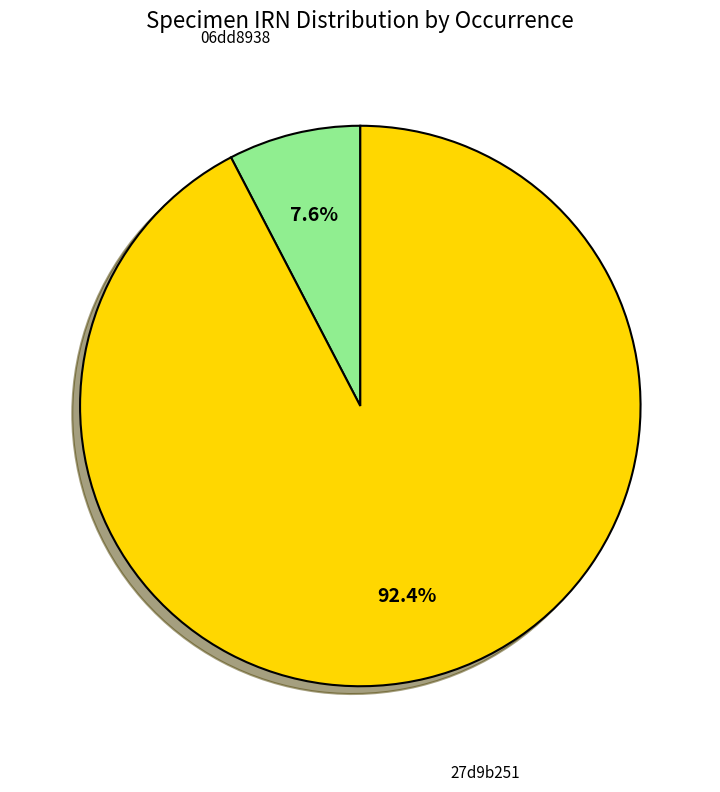

Does any single category account for the majority?

Yes